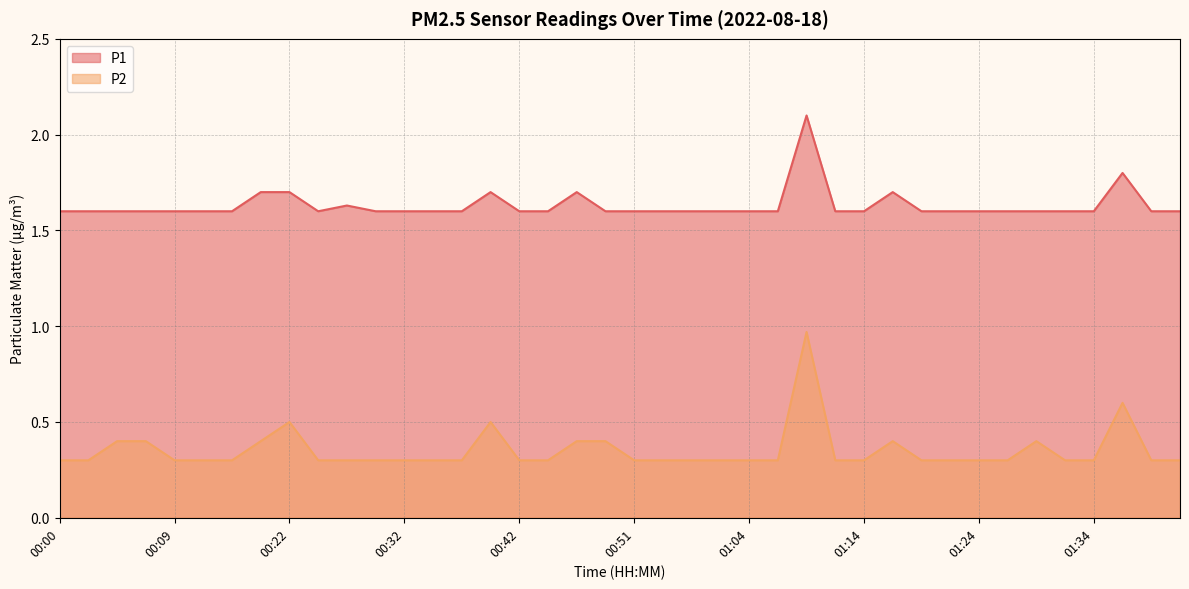

At which category does the chart reach its minimum across all series?

00:00